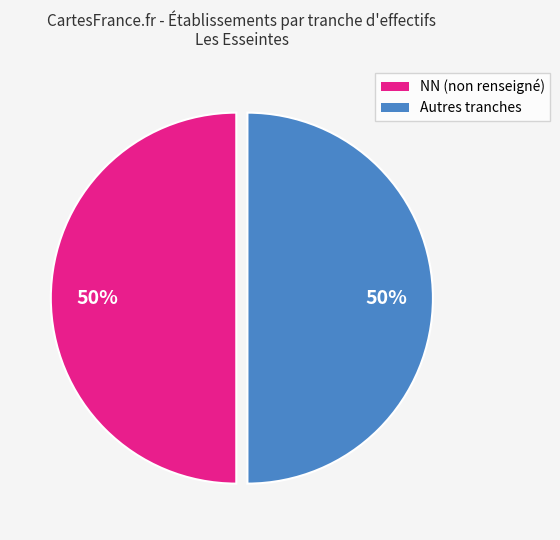

To the nearest percent, what is the average slice percentage?

50%